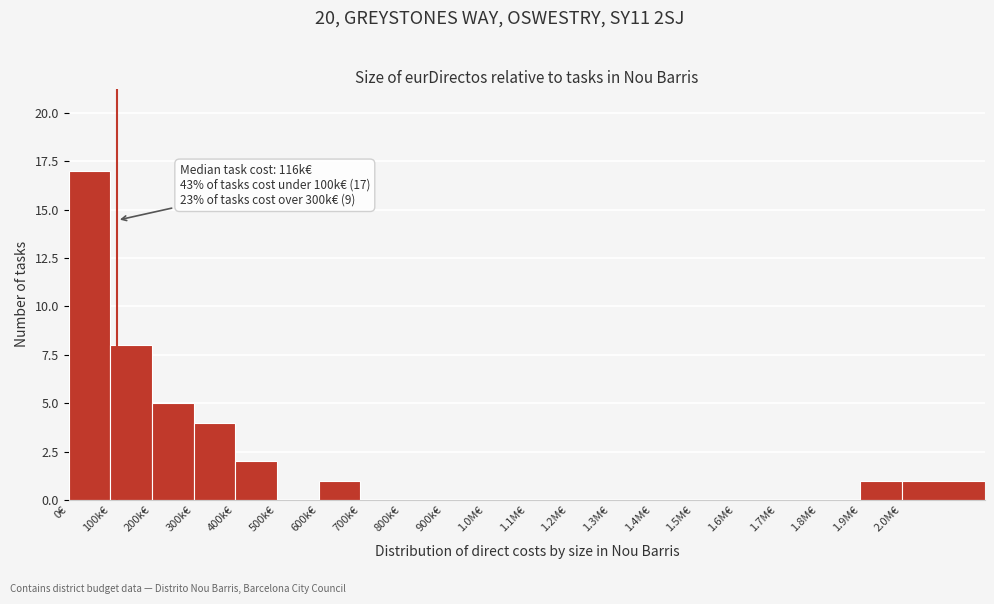

Reading right to left, transcribe all the data shown in this chart.

2.0M€=1	1.9M€=1	1.8M€=0	1.7M€=0	1.6M€=0	1.5M€=0	1.4M€=0	1.3M€=0	1.2M€=0	1.1M€=0	1.0M€=0	900k€=0	800k€=0	700k€=0	600k€=1	500k€=0	400k€=2	300k€=4	200k€=5	100k€=8	0€=17